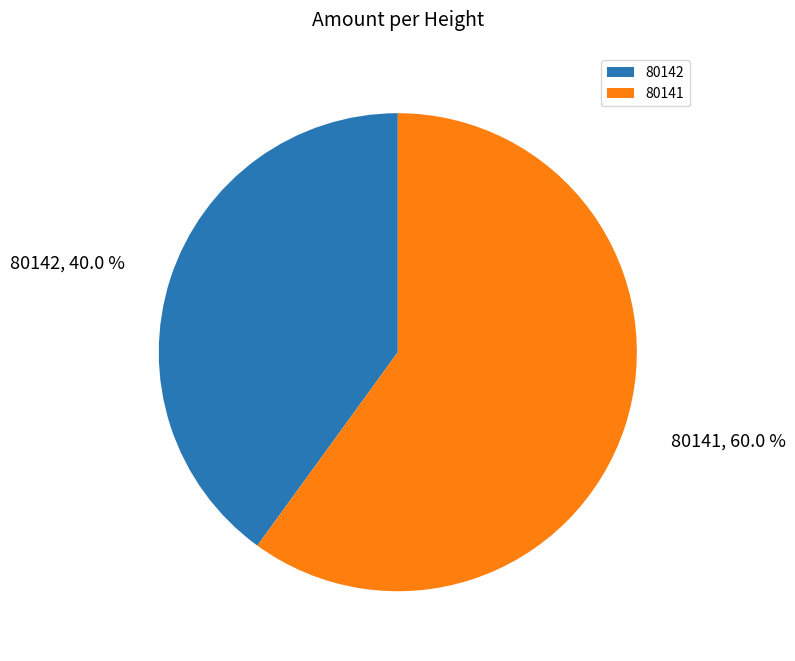

True or false: 80141 accounts for 60% of the total.

True